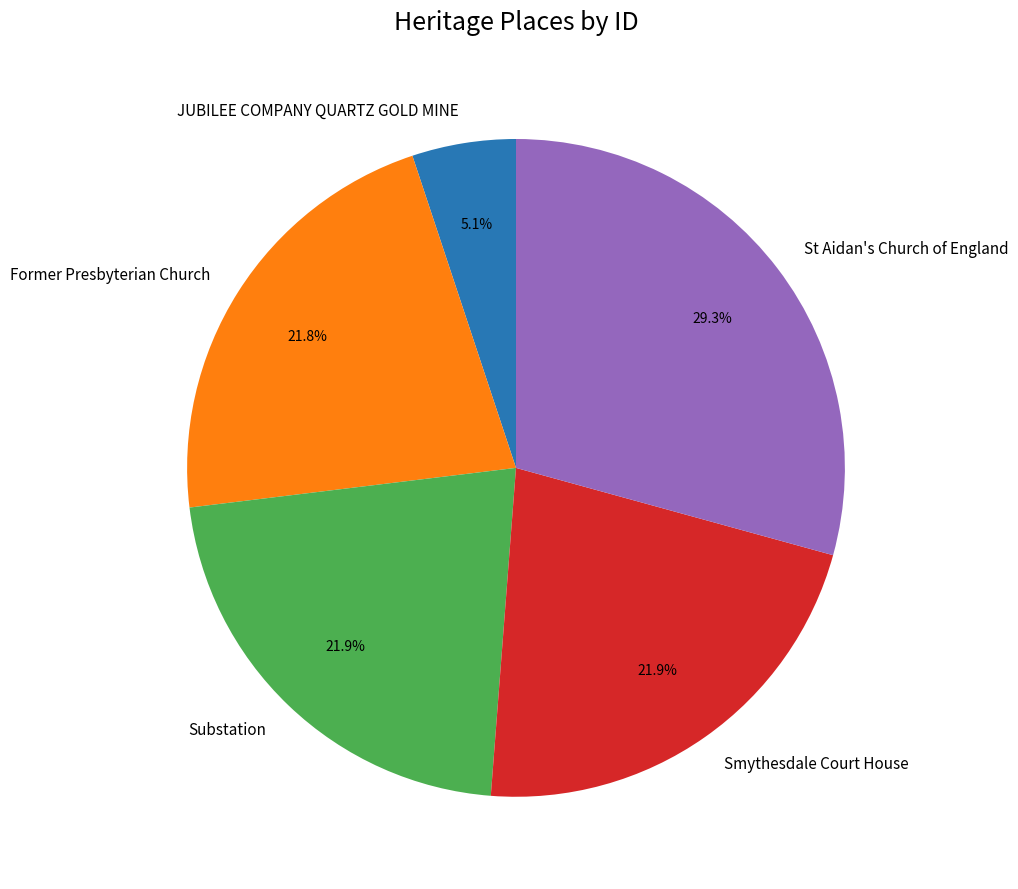

What is the smallest slice in the pie chart?

JUBILEE COMPANY QUARTZ GOLD MINE